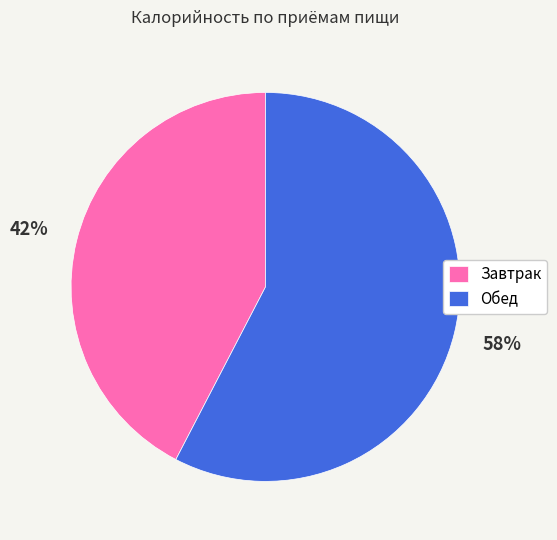

How many slices are in this pie chart?

2